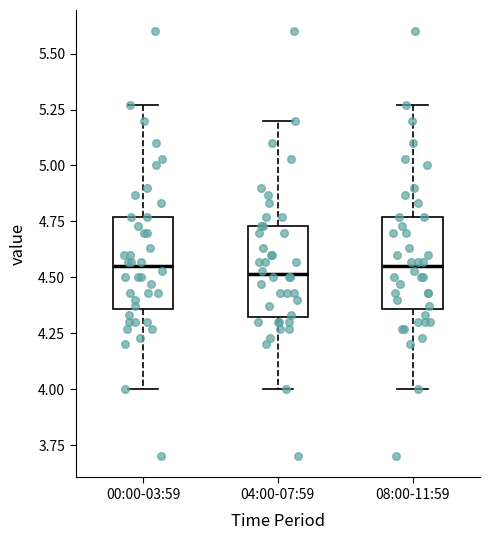

Reading left to right, transcribe this box plot: for each box, give where its median line is, the range the box spans, and where its two whiskers end, as read against the y-axis. The values are not printed on the chart, so give them approximately, as read against the axis.

00:00-03:59: median 4.55, box 4.35 to 4.75, whiskers 4.00 to 5.25
04:00-07:59: median 4.50, box 4.30 to 4.75, whiskers 4.00 to 5.20
08:00-11:59: median 4.55, box 4.35 to 4.75, whiskers 4.00 to 5.25